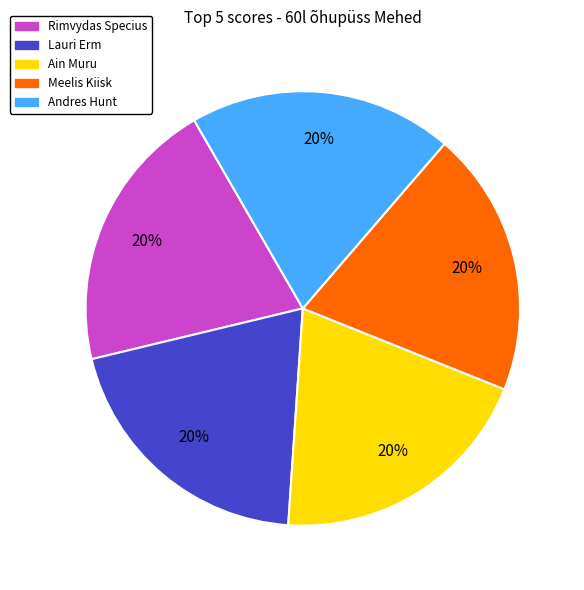

To the nearest percent, what is the average slice percentage?

20%